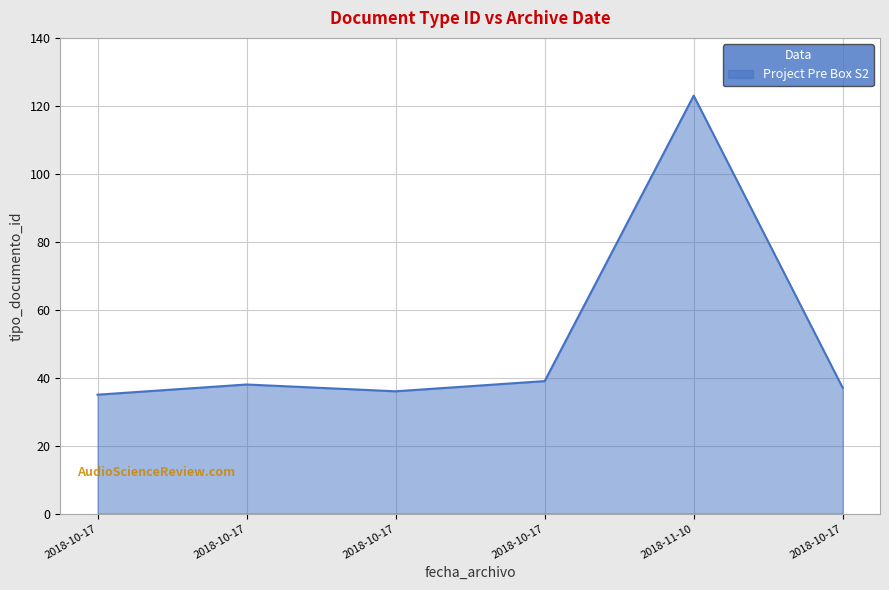

How many lines are shown in the chart?

1